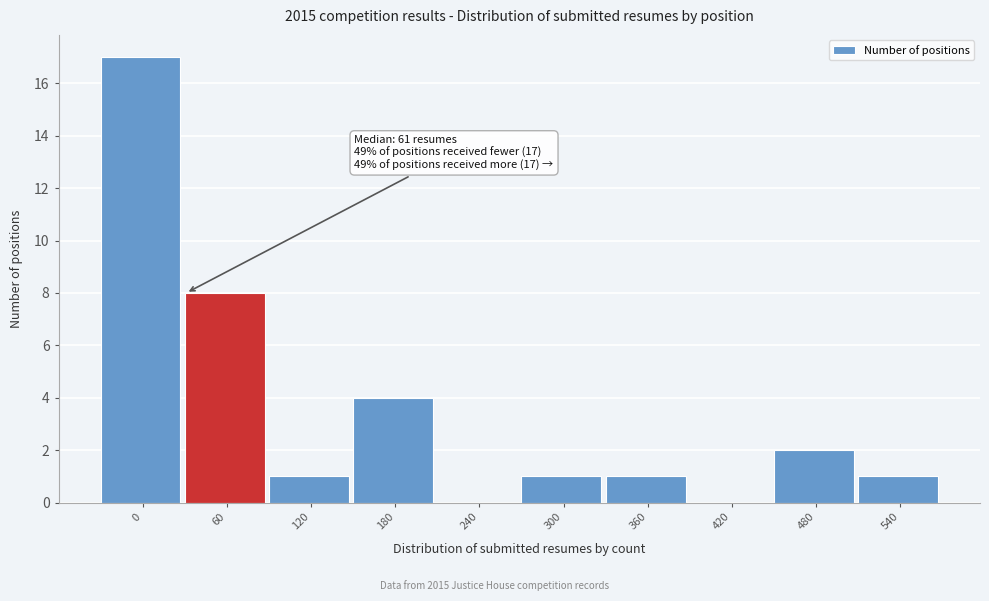

Reading left to right, what are all the values shown in this chart?

0=17	60=8	120=1	180=4	240=0	300=1	360=1	420=0	480=2	540=1